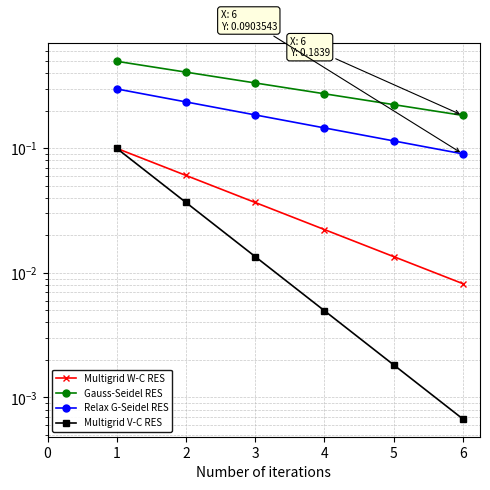

How many categories are shown in the chart?

6